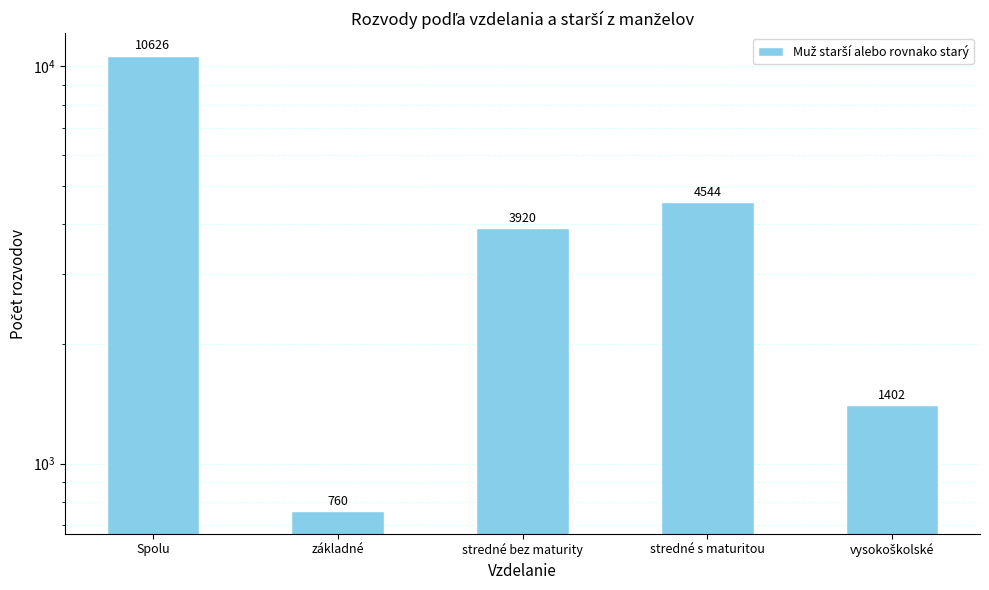

How many values exceed 3920?

2